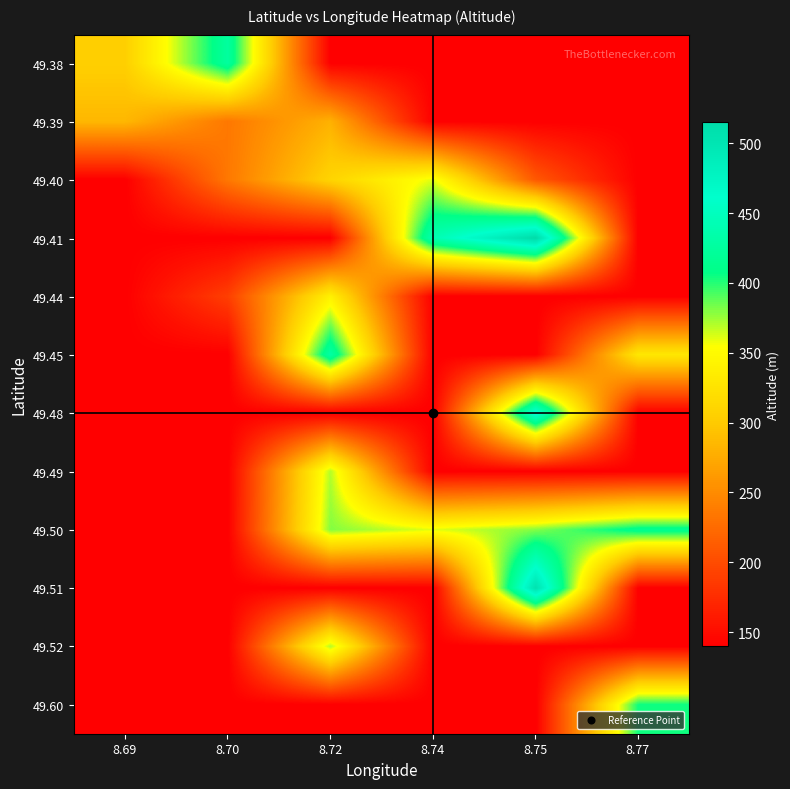

Reading right to left, transcribe all the data shown in this chart.

49.38: 8.77=140	8.75=140	8.74=140	8.72=140	8.70=425	8.69=305
49.39: 8.77=140	8.75=140	8.74=140	8.72=280	8.70=235	8.69=285
49.40: 8.77=140	8.75=210	8.74=360	8.72=310	8.70=235	8.69=140
49.41: 8.77=140	8.75=515	8.74=440	8.72=140	8.70=140	8.69=140
49.44: 8.77=140	8.75=140	8.74=140	8.72=340	8.70=190	8.69=140
49.45: 8.77=330	8.75=140	8.74=140	8.72=430	8.70=140	8.69=140
49.48: 8.77=140	8.75=470	8.74=140	8.72=140	8.70=140	8.69=140
49.49: 8.77=140	8.75=140	8.74=140	8.72=370	8.70=140	8.69=140
49.50: 8.77=415	8.75=380	8.74=360	8.72=380	8.70=140	8.69=140
49.51: 8.77=140	8.75=505	8.74=140	8.72=140	8.70=140	8.69=140
49.52: 8.77=140	8.75=140	8.74=140	8.72=370	8.70=140	8.69=140
49.60: 8.77=405	8.75=140	8.74=140	8.72=140	8.70=140	8.69=140